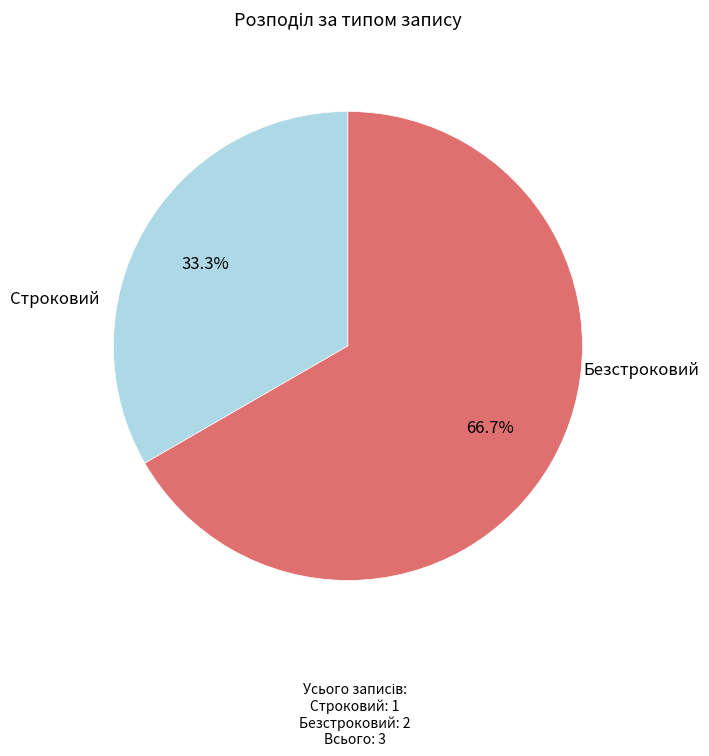

To the nearest percent, what is the combined percentage of Безстроковий and Строковий?

100%